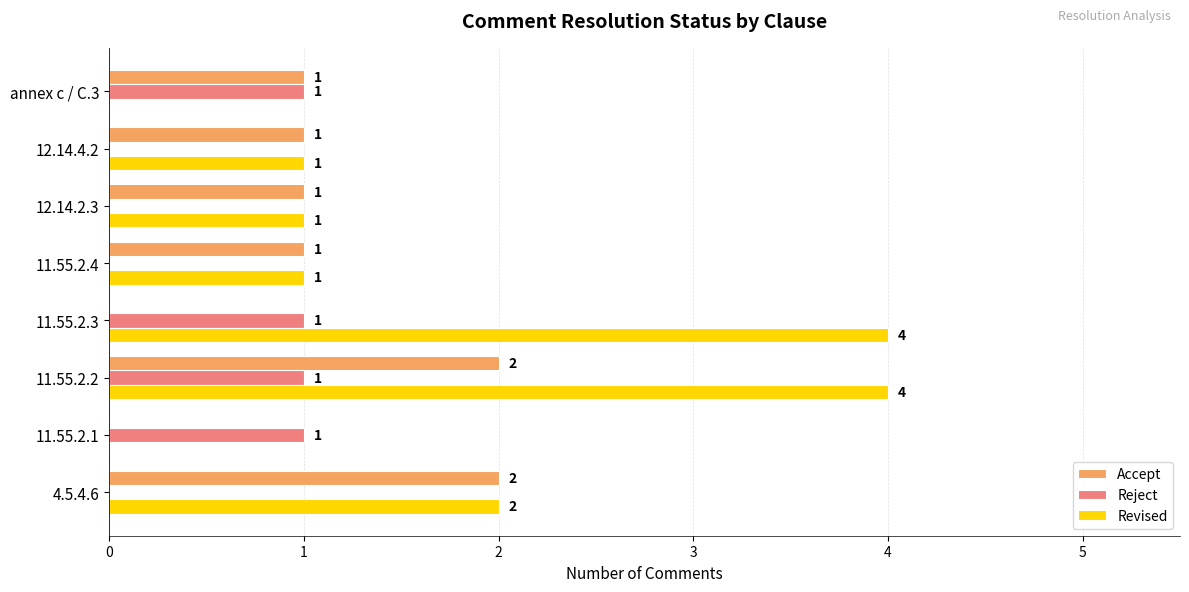

Between 11.55.2.2 and 11.55.2.3, which series saw the biggest shift?

Accept